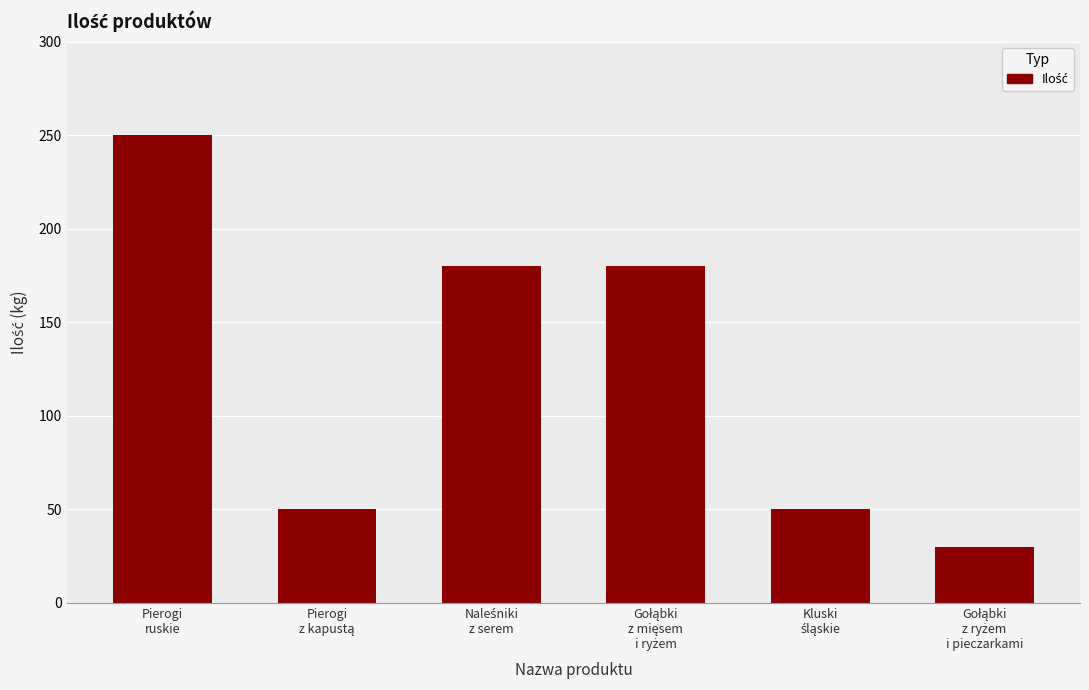

What is the value of the 5th bar from the left?

50